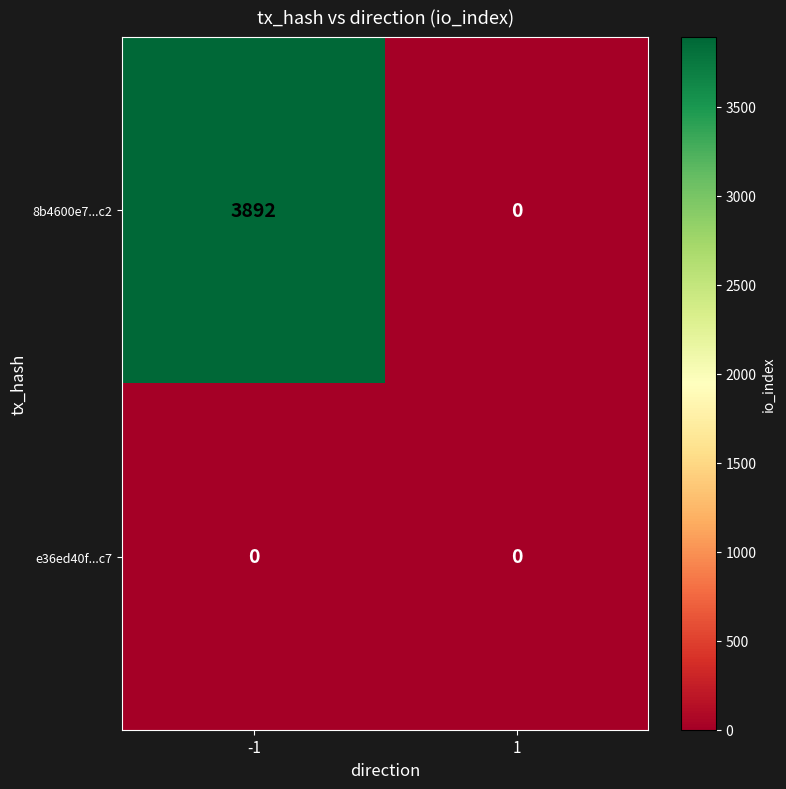

Is it true that 8b4600e7...c2 equals 0 at 1?

True